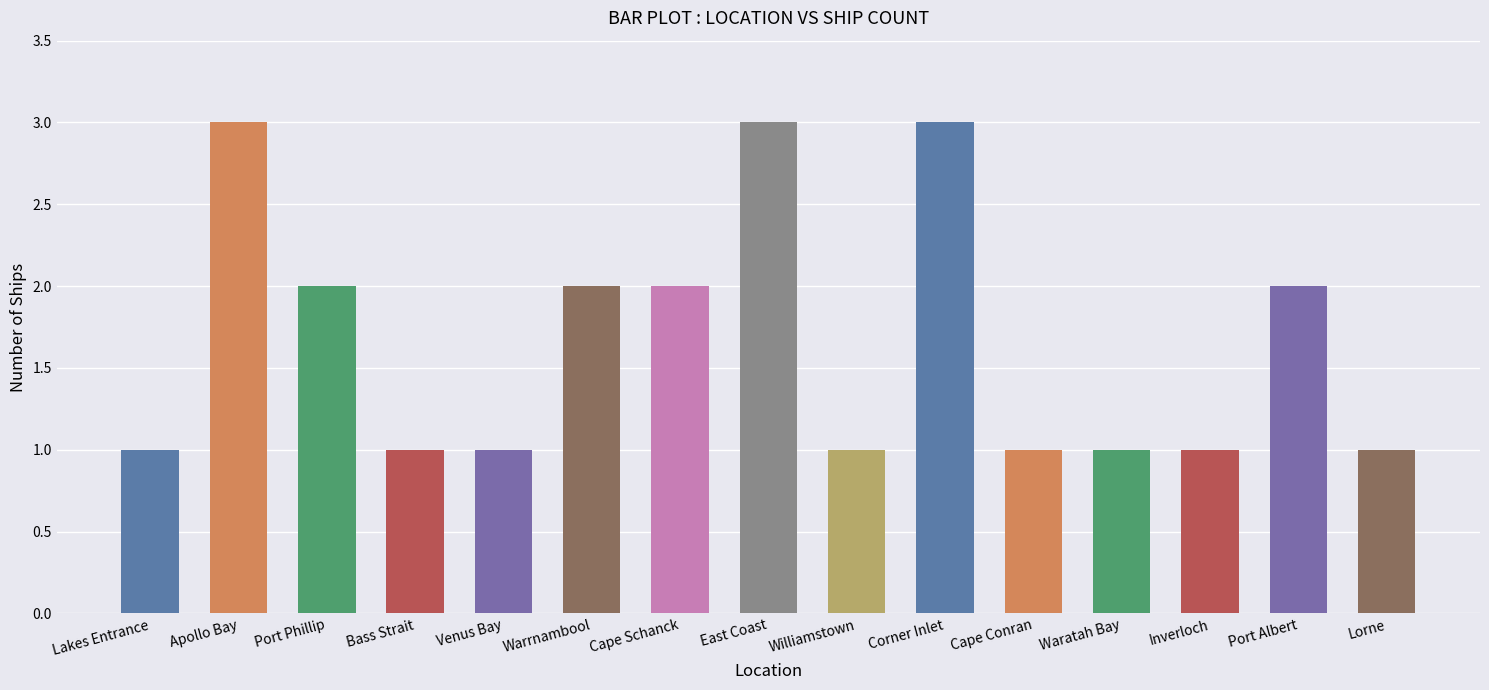

What is the maximum value shown in the chart?

3